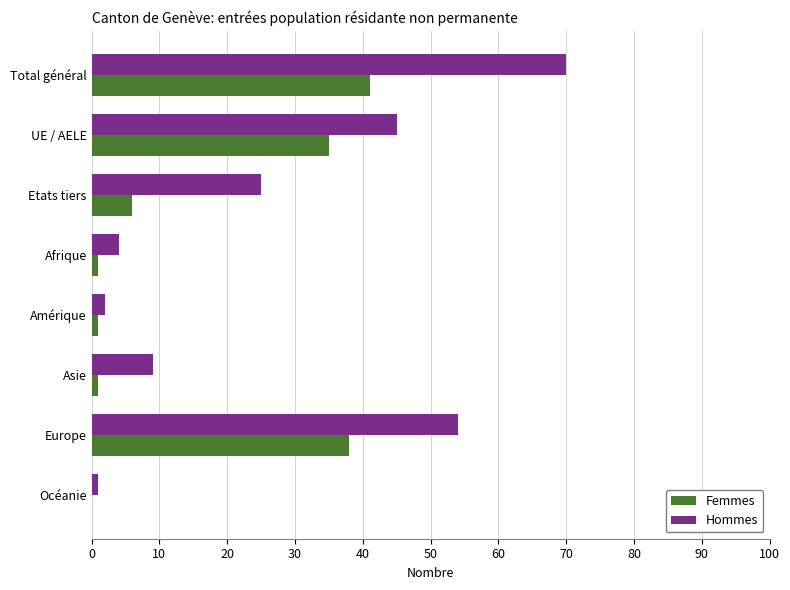

True or false: Hommes has a value of 70 at Total général.

True